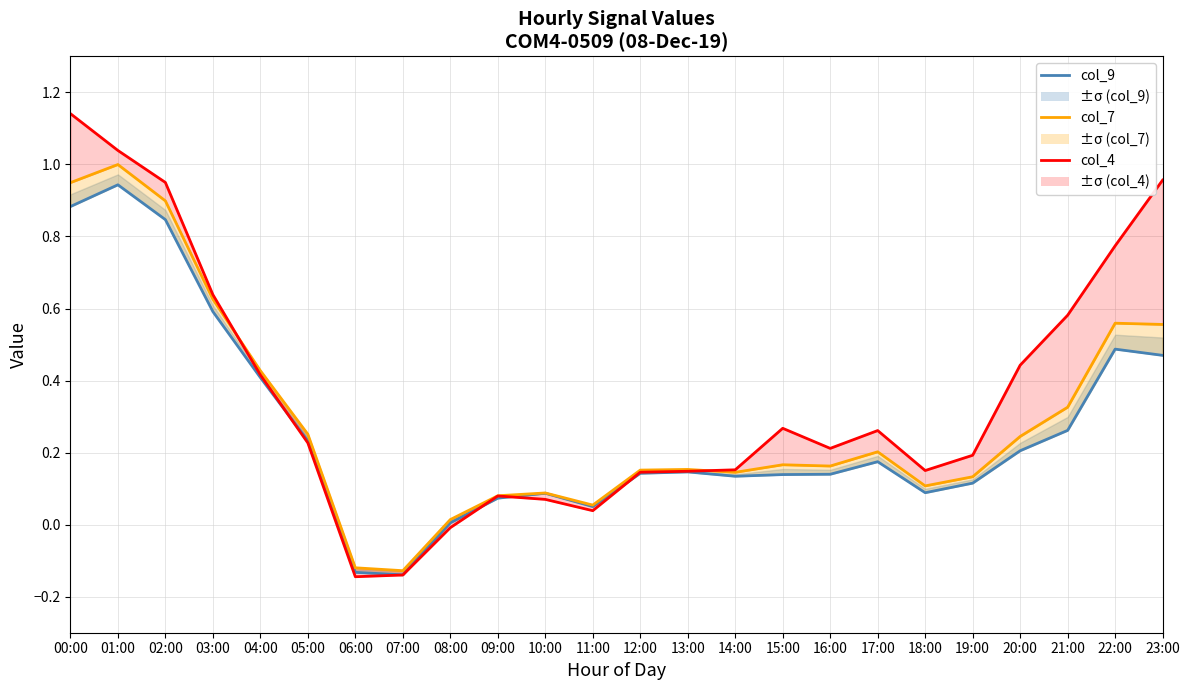

What are all the series names shown in the legend?

col_9, col_7, col_4